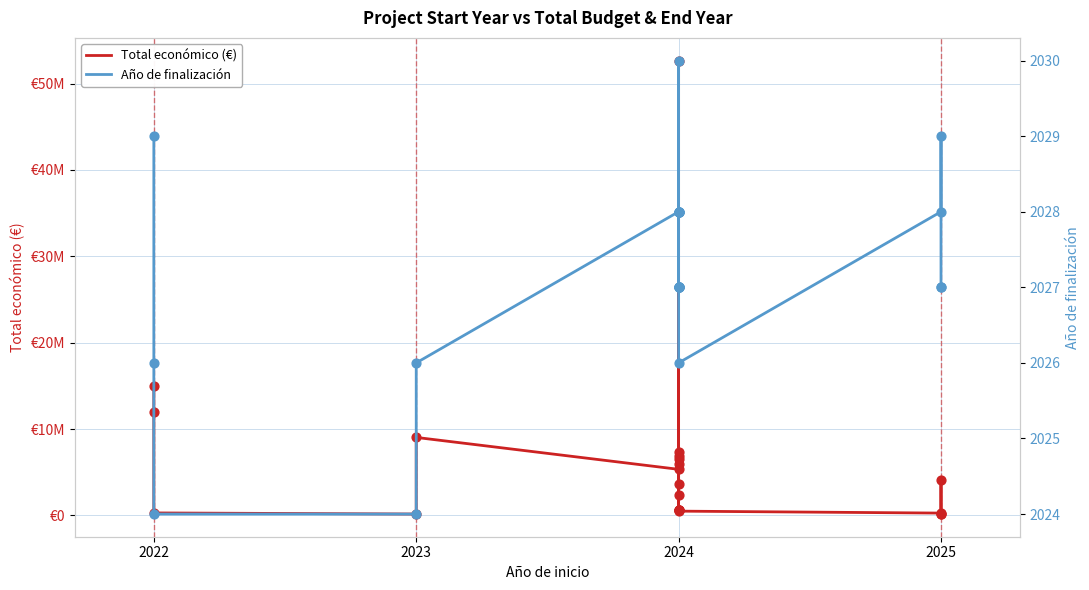

At how many categories does at least one series exceed 1654324?

12